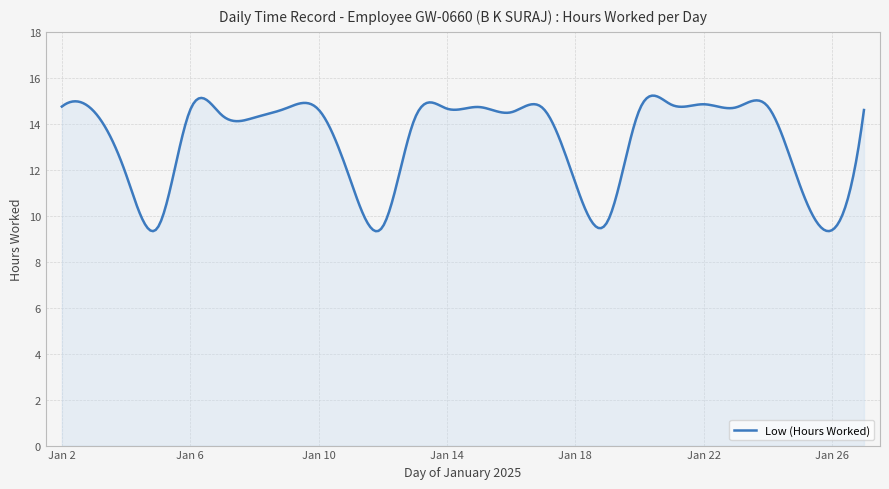

What is the greatest value displayed?

15.2